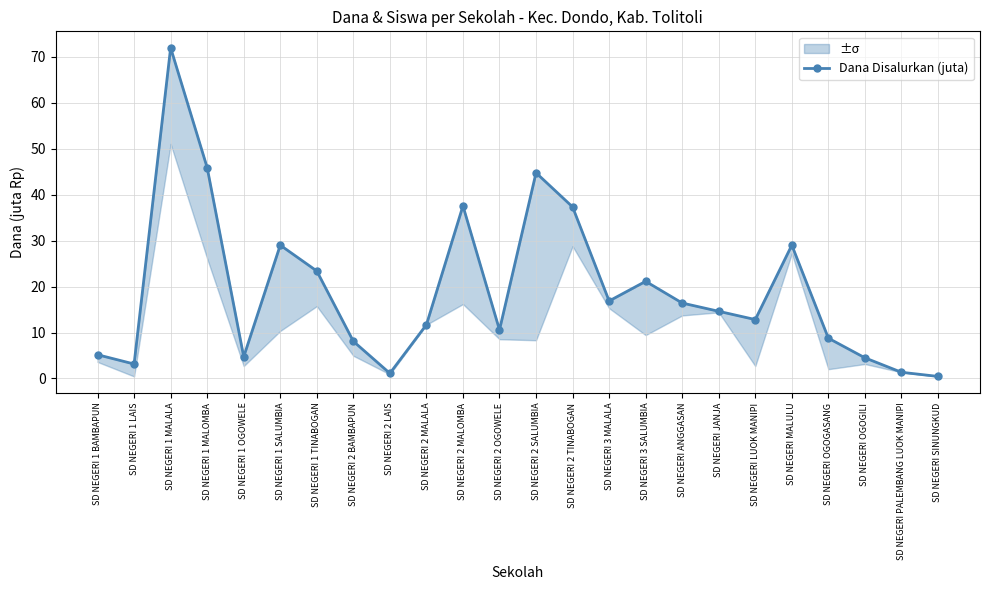

What is the change in value from SD NEGERI 1 OGOWELE to SD NEGERI 3 SALUMBIA?

+16.4